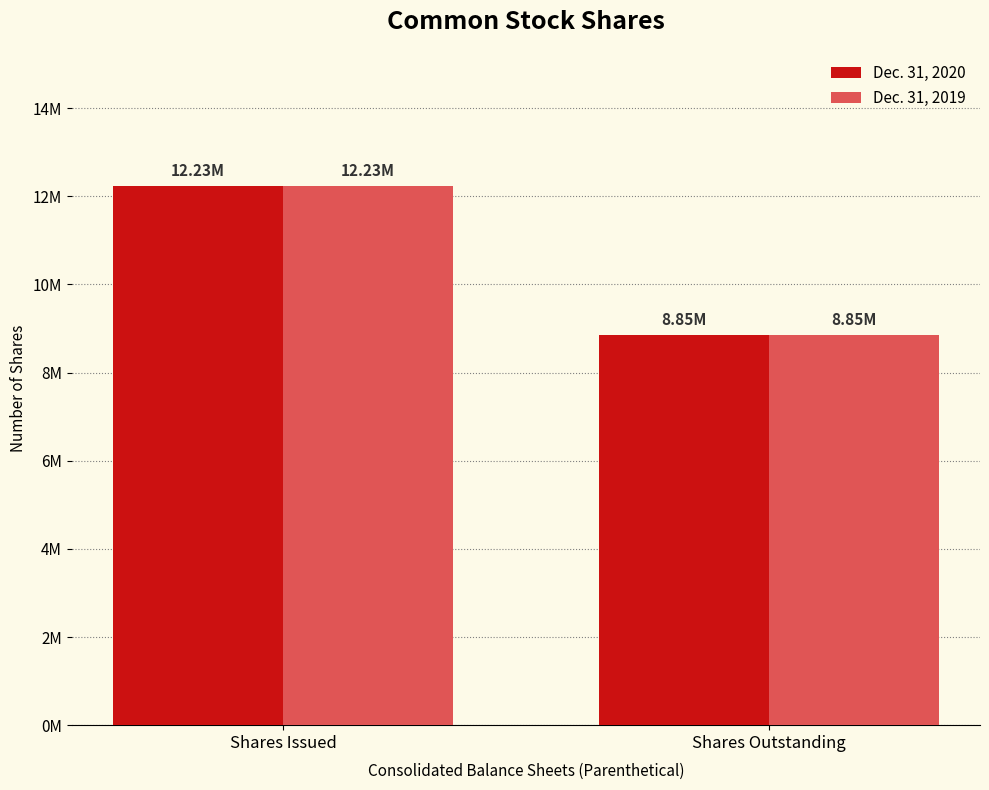

True or false: Dec. 31, 2020 has a value of 16243377 at Shares Issued.

False